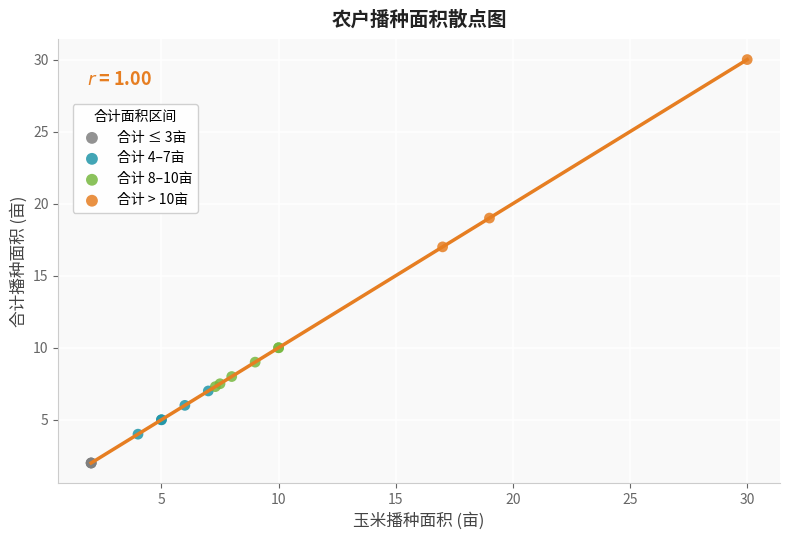

Which series reaches the minimum Y coordinate?

合计 ≤ 3亩